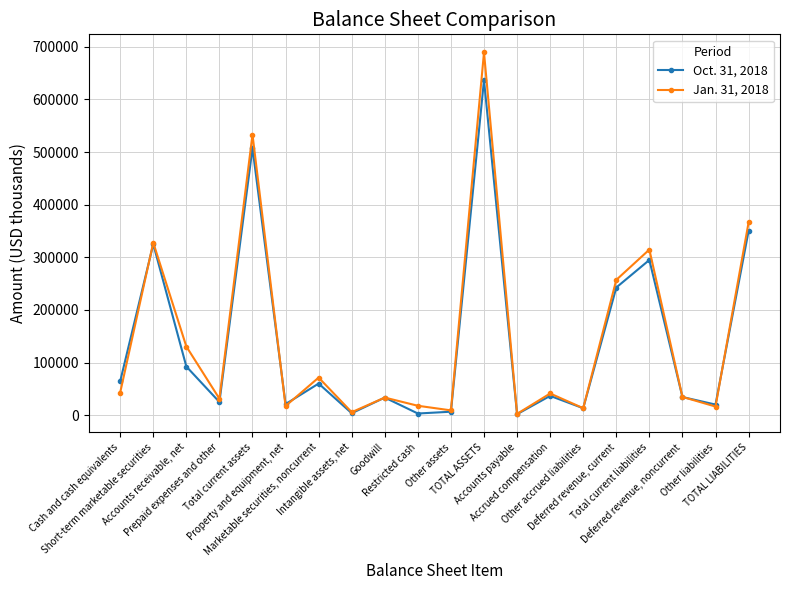

What position from the right is TOTAL LIABILITIES?

1